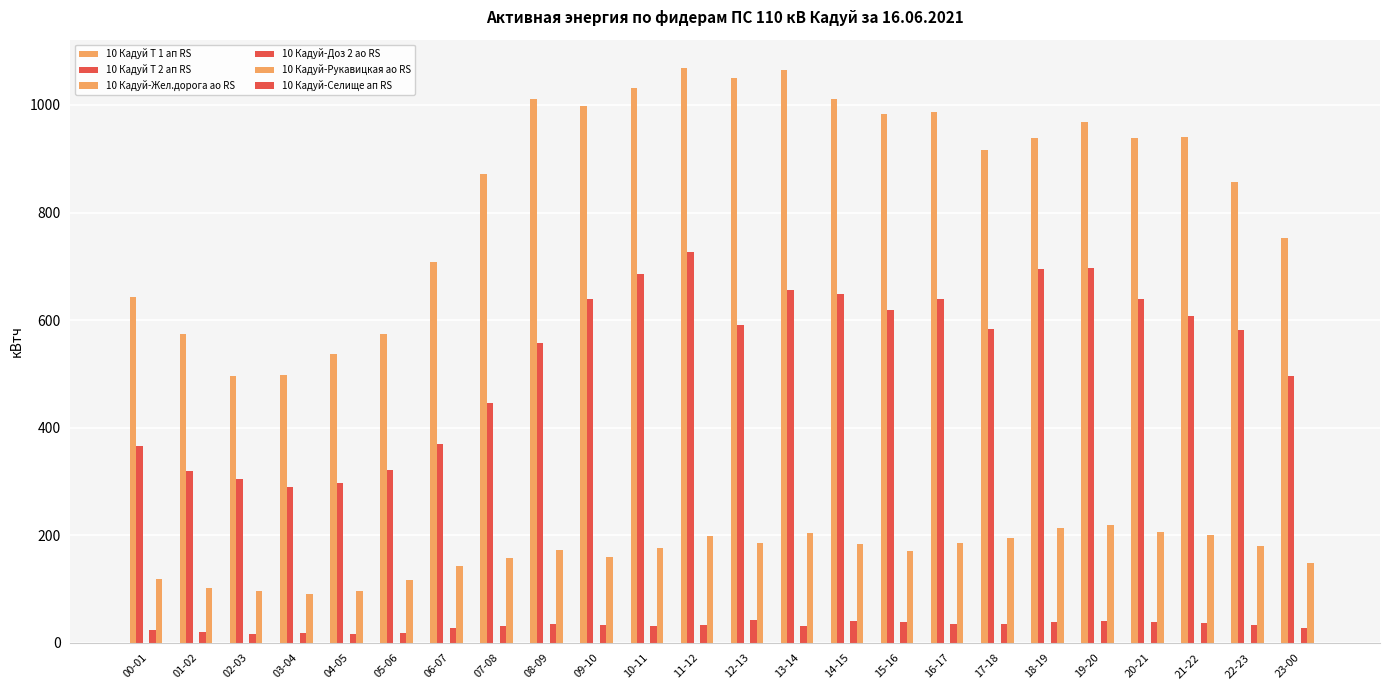

What is the average value of the 10 Кадуй Т 2 ап RS series?

532.2